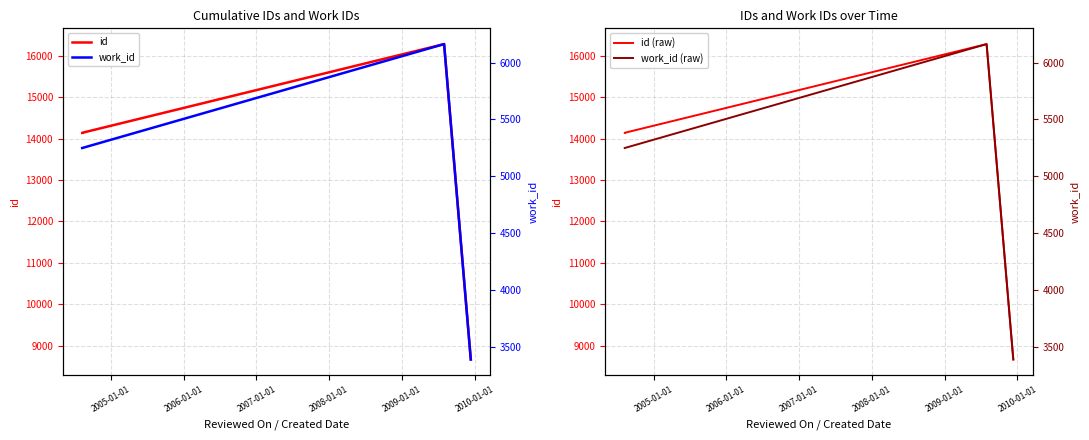

Is the value of id at 2004-01-01 greater than the value of work_id (raw) at 2007-01-01?

Yes